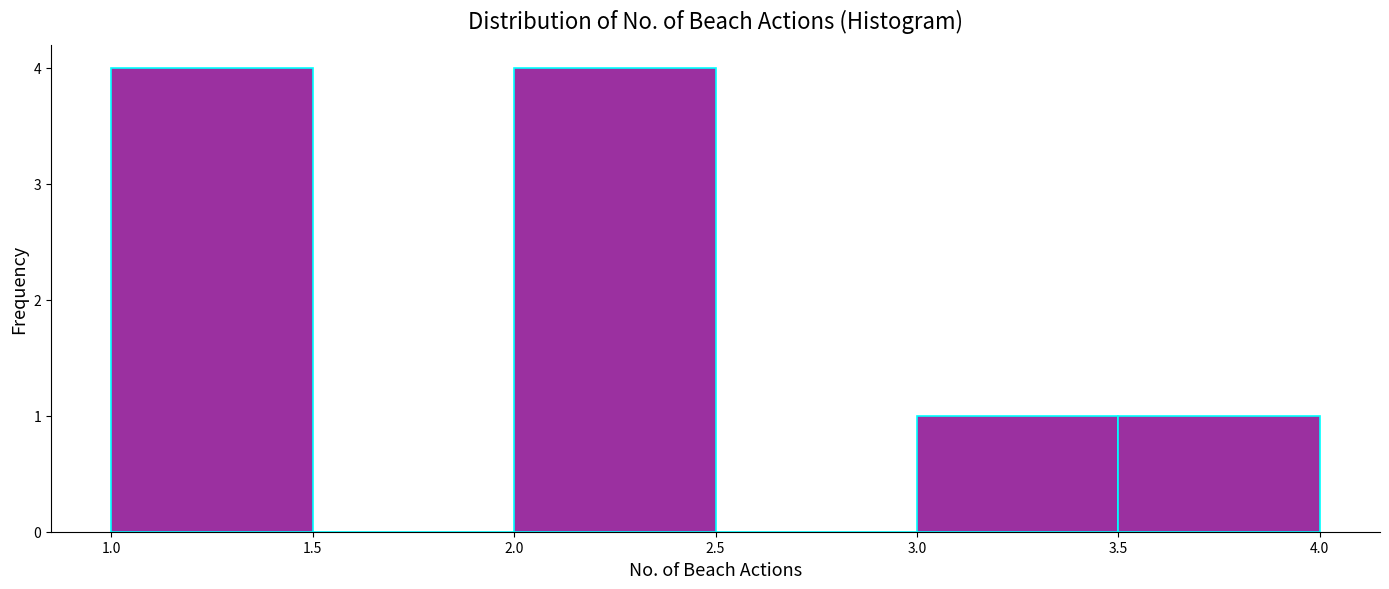

Reading left to right, transcribe this chart: for each bar, give the range it covers on the x-axis and its height. The values are not printed on the chart, so give them approximately, as read against the axis.

1.0 to 1.5: 4
1.5 to 2.0: 0
2.0 to 2.5: 4
2.5 to 3.0: 0
3.0 to 3.5: 1
3.5 to 4.0: 1